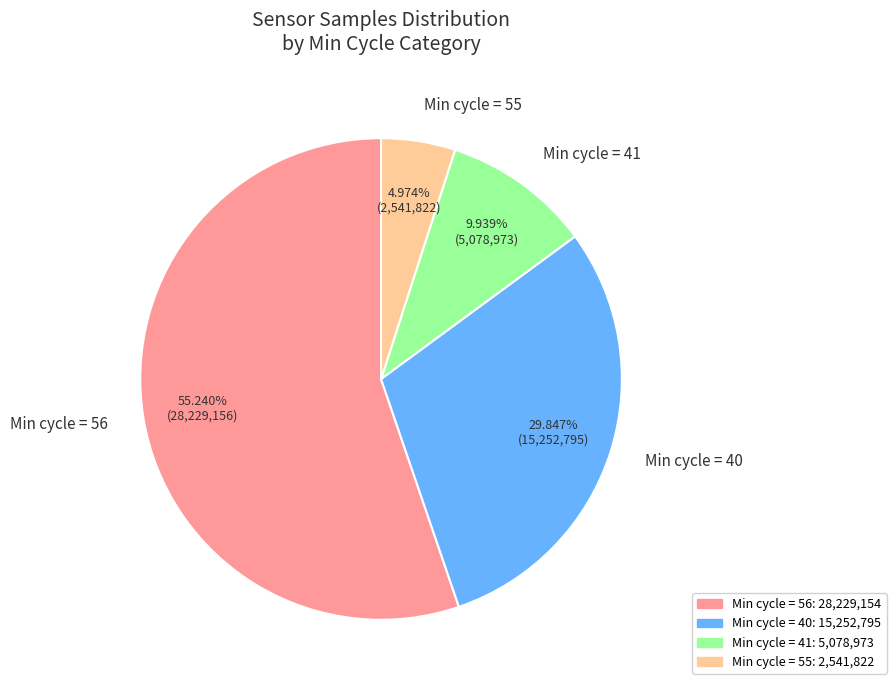

To the nearest percent, what is the average slice percentage?

25%